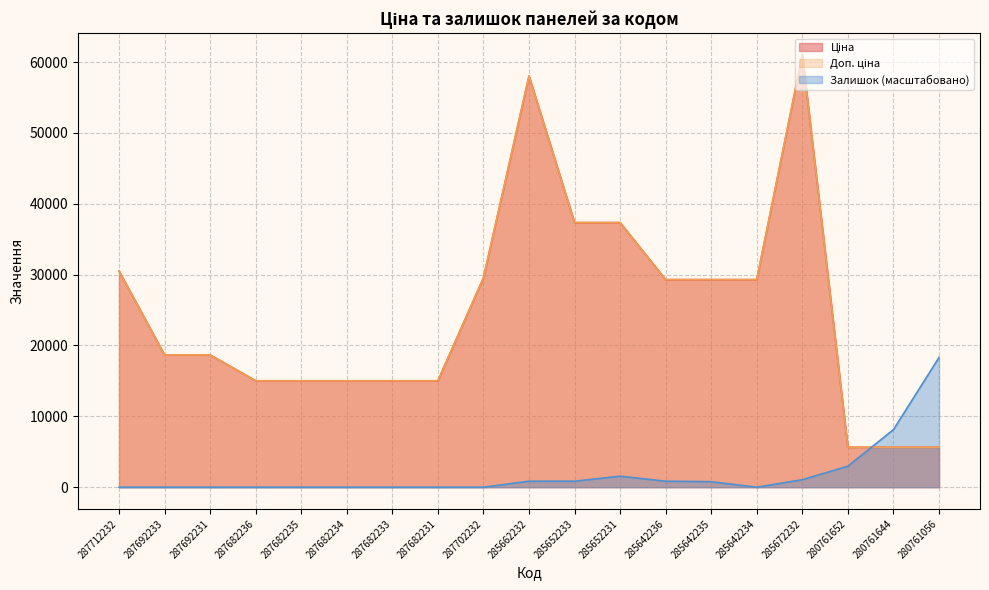

At which category is the sum across all series the highest?

285672232